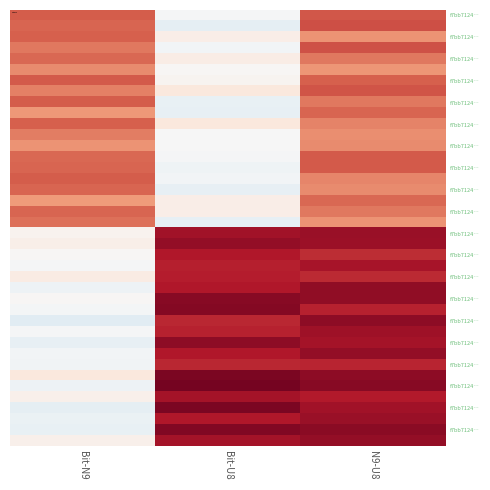

Count the number of categories in the chart.

3